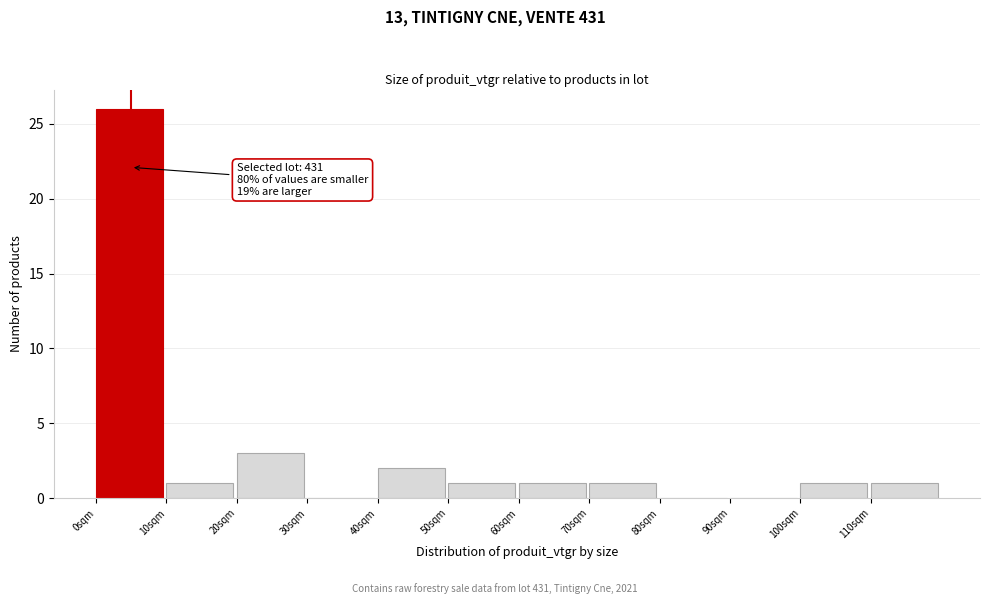

Which range on the x-axis has the tallest bar?

0 to 10